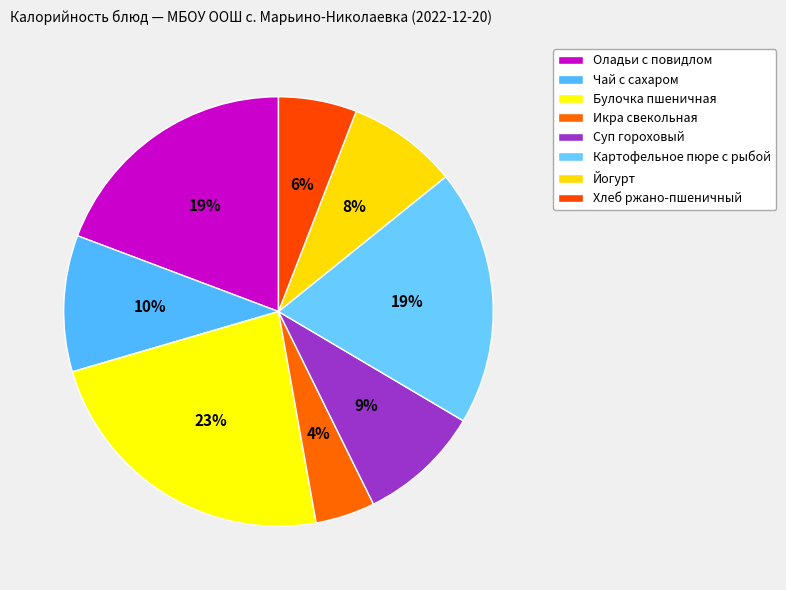

What portion of the pie excludes Булочка пшеничная?

76.7%